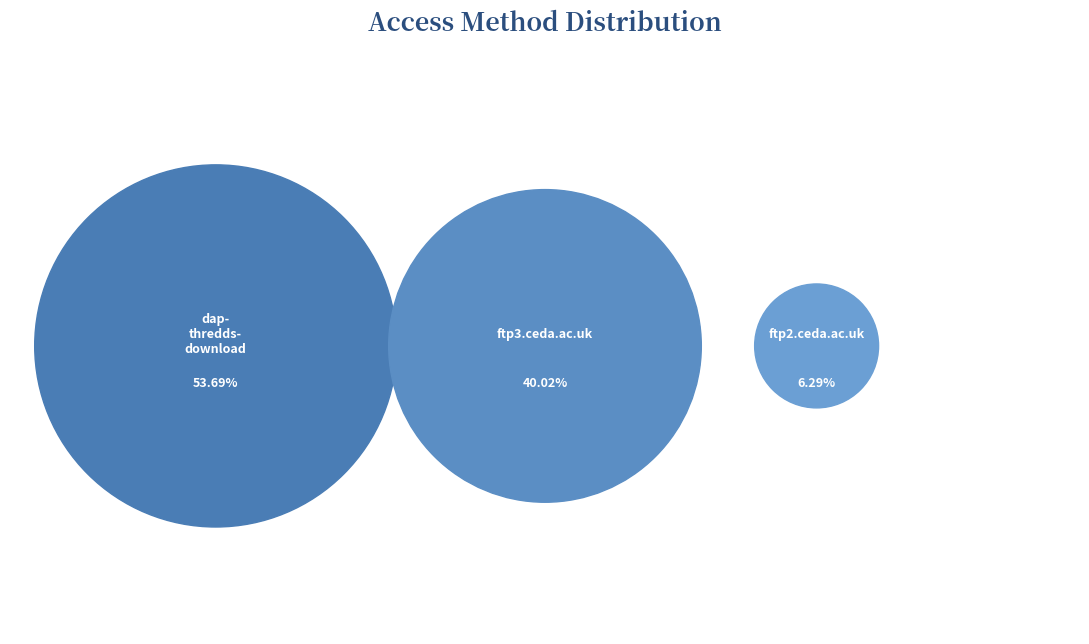

Which has a higher value, ftp2.ceda.ac.uk or ftp3.ceda.ac.uk?

ftp3.ceda.ac.uk